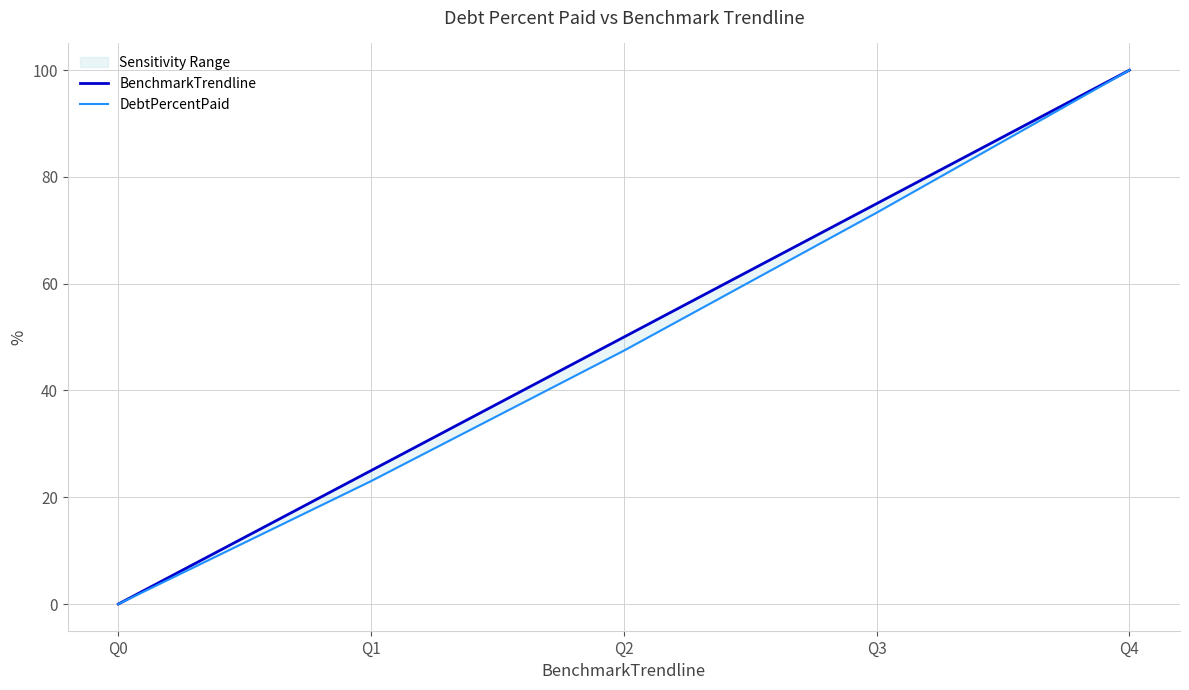

Between Q1 and Q2, which is larger?

Q2